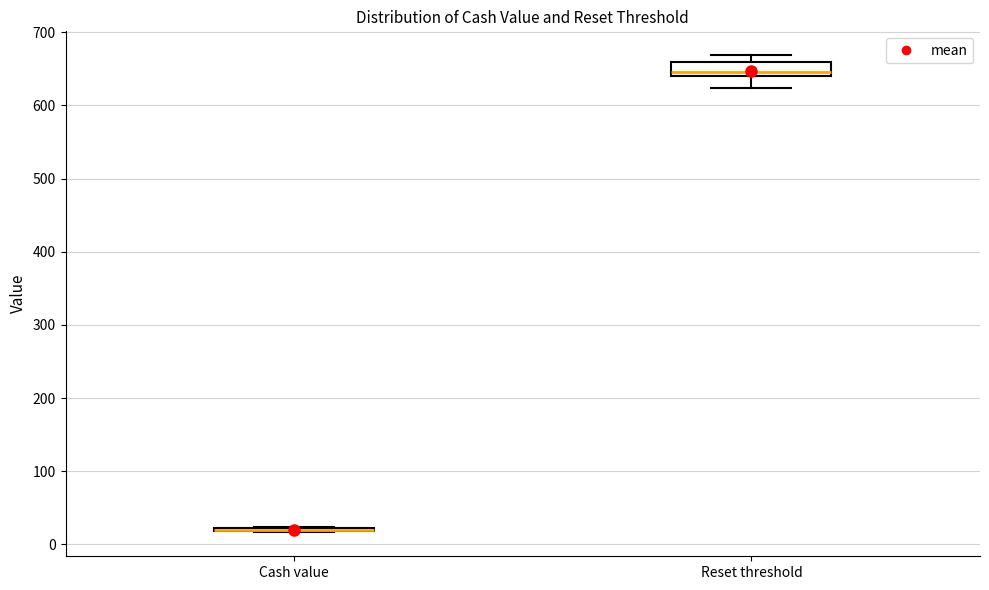

Reading left to right, read every box against the y-axis: the position of its median line, the range the box covers, and the ends of its whiskers. The values are not printed on the chart, so give them approximately, as read against the axis.

Cash value: box collapsed to a line at 20, whiskers 20 to 20
Reset threshold: median 650, box 640 to 660, whiskers 620 to 670